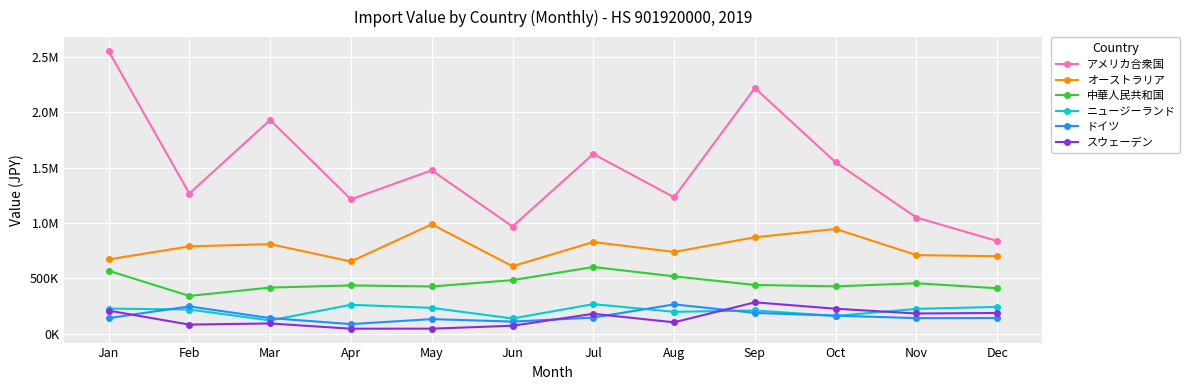

What are all the series names shown in the legend?

アメリカ合衆国, オーストラリア, 中華人民共和国, ニュージーランド, ドイツ, スウェーデン